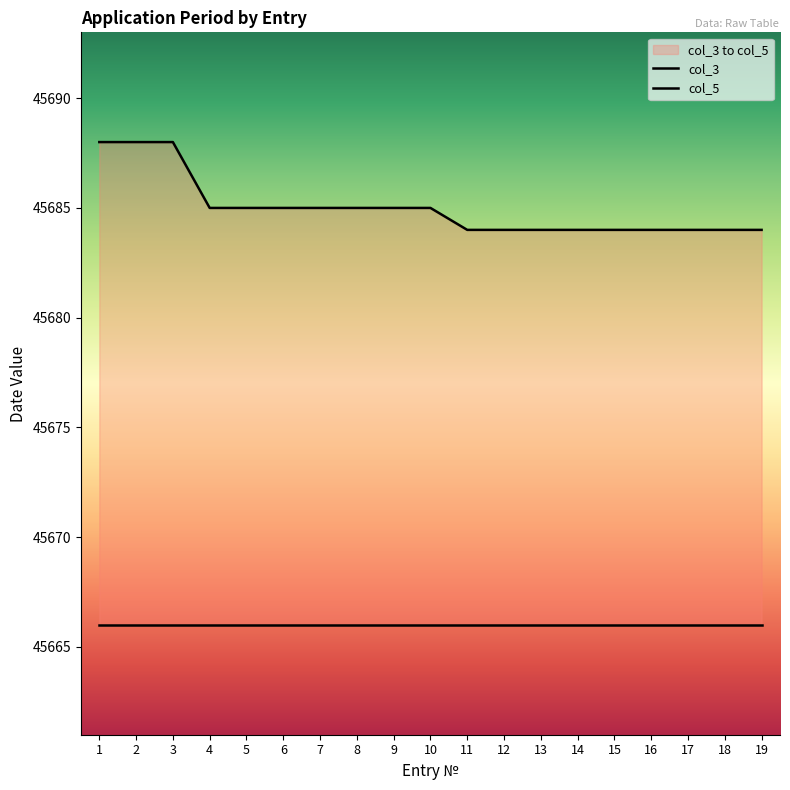

The value at 3 is 81569. True or false?

False